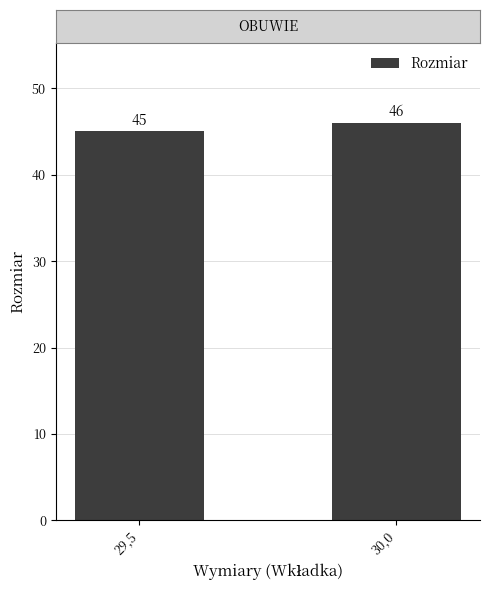

Reading left to right, what are all the values shown in this chart?

29,5=45	30,0=46